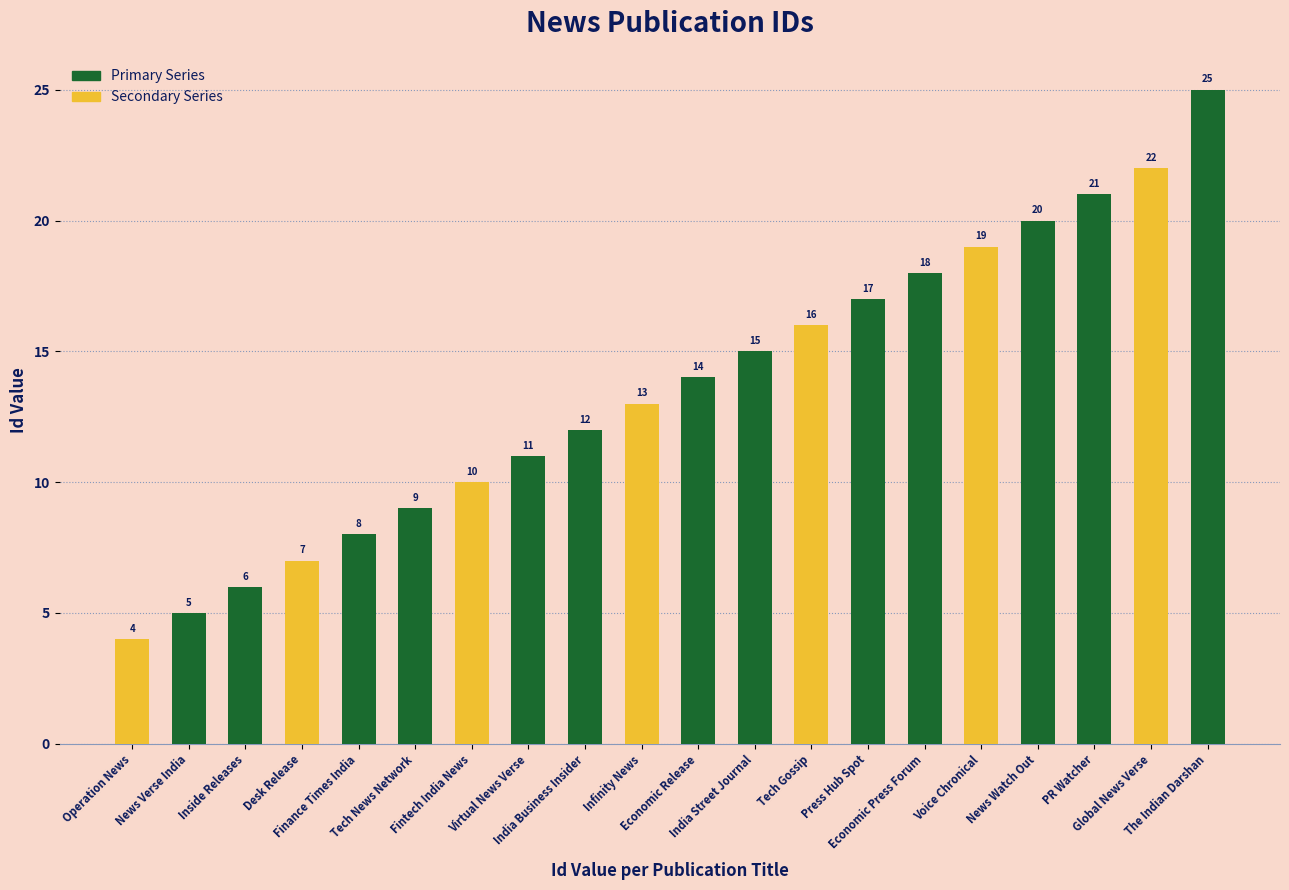

Where is the data nearest to the value 14?

Economic Release